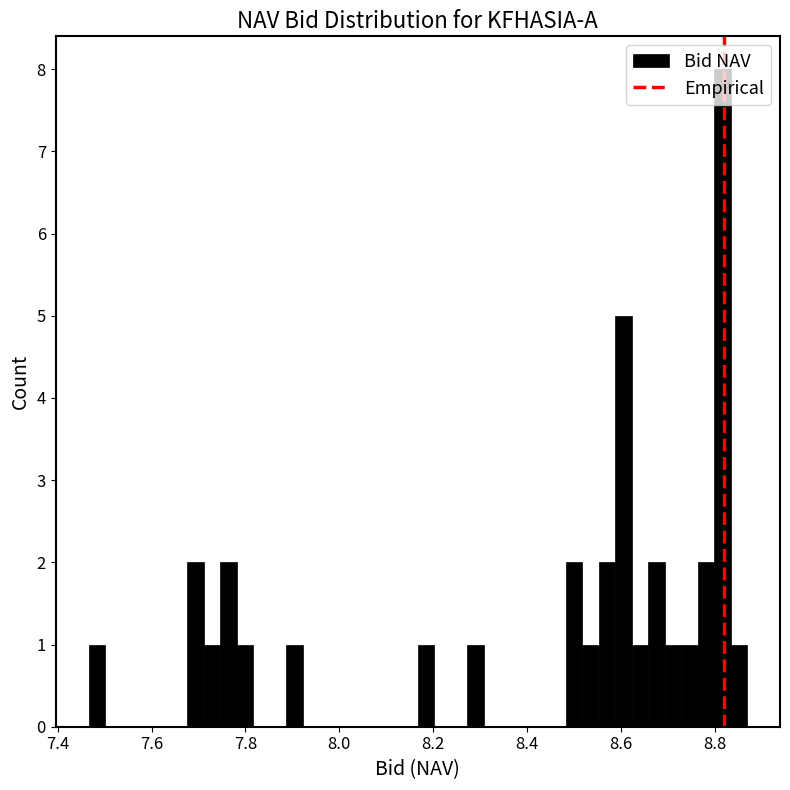

Read against the x-axis, roughly where is the centre of the tallest bar?

8.82